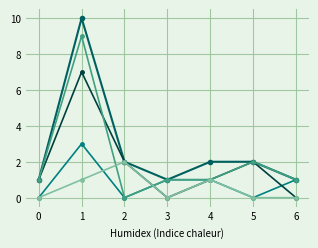

Does the chart have visible grid lines?

Yes